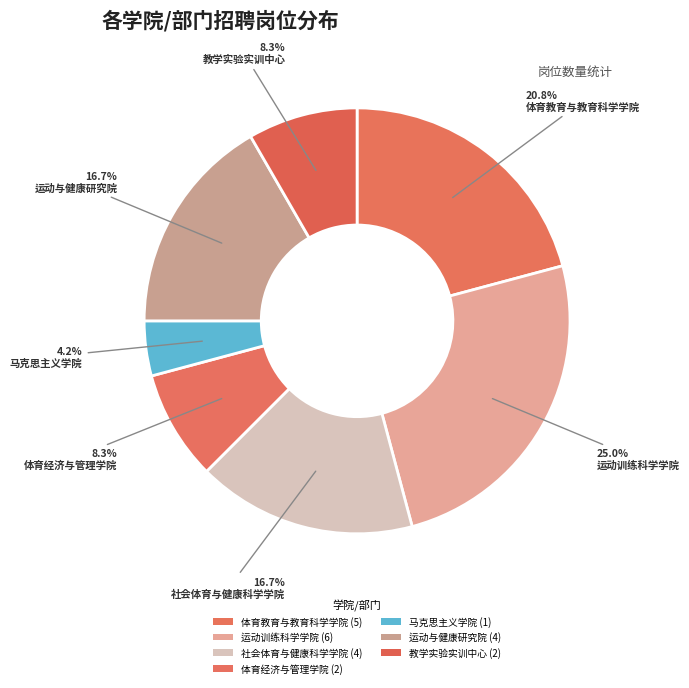

What is the change in value from 社会体育与健康科学学院 to 体育经济与管理学院?

-2